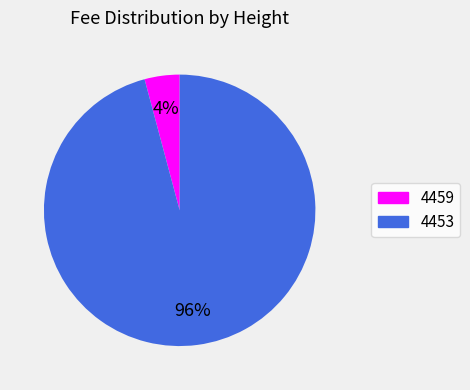

Which category accounts for the majority?

4453